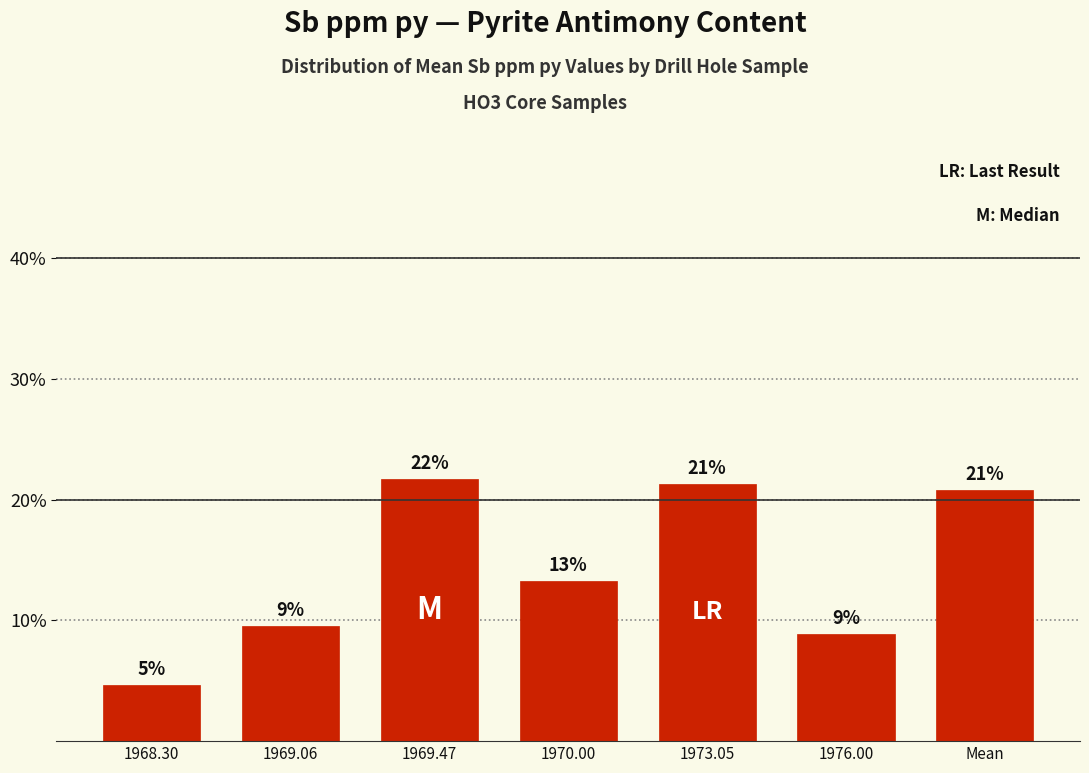

How many bars are there in total?

7